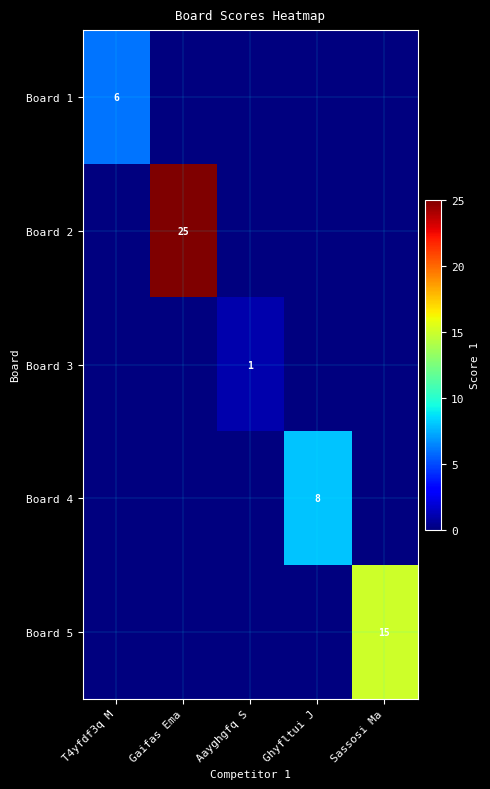

At which category is the sum across all series the highest?

Gaifas Ema